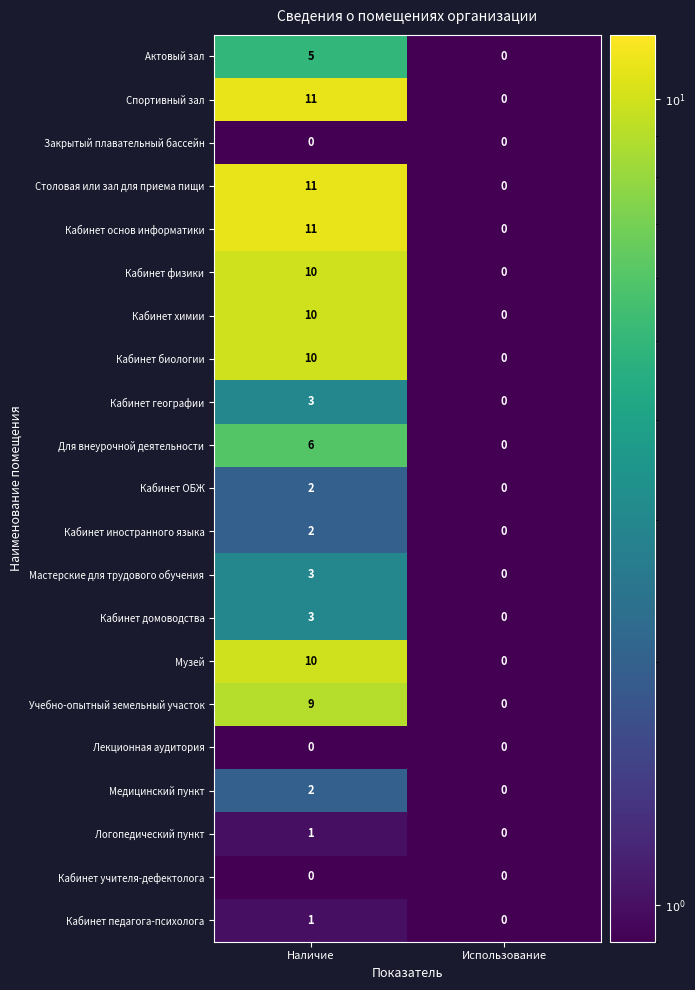

True or false: Мастерские для трудового обучения has a value of 0 at Использование.

True